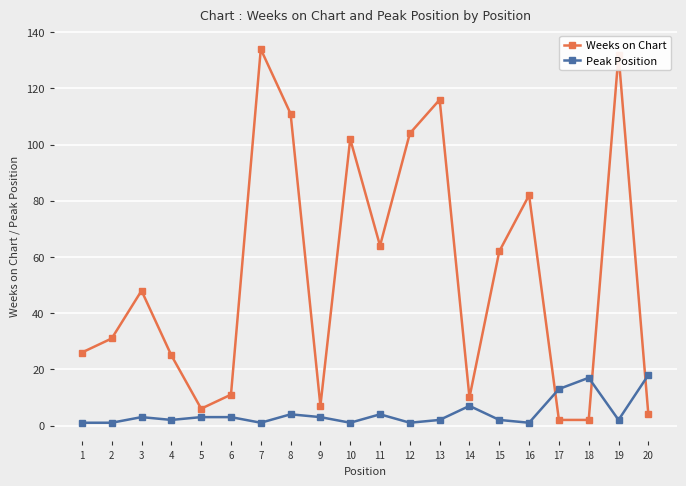

Reading left to right, what are all the values shown in this chart?

Weeks on Chart: 1=26	2=31	3=48	4=25	5=6	6=11	7=134	8=111	9=7	10=102	11=64	12=104	13=116	14=10	15=62	16=82	17=2	18=2	19=132	20=4
Peak Position: 1=1	2=1	3=3	4=2	5=3	6=3	7=1	8=4	9=3	10=1	11=4	12=1	13=2	14=7	15=2	16=1	17=13	18=17	19=2	20=18